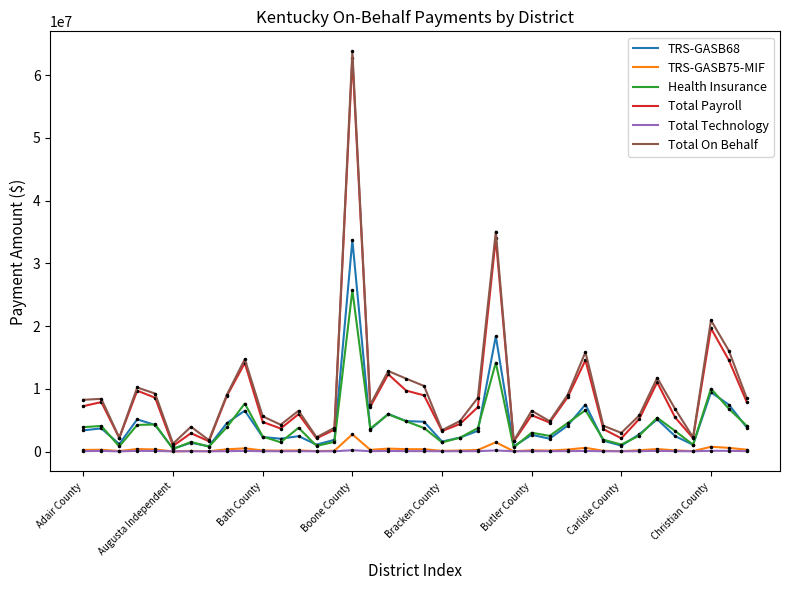

Which series has the largest total across all categories?

Total On Behalf